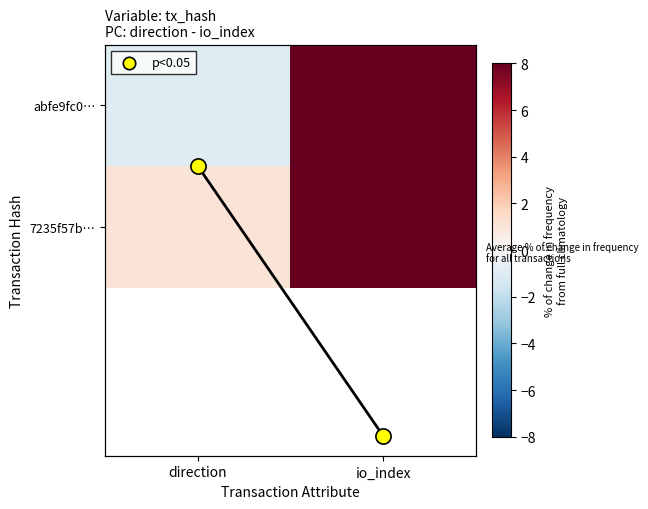

What is the sum of all 7235f57b… values?

58.0